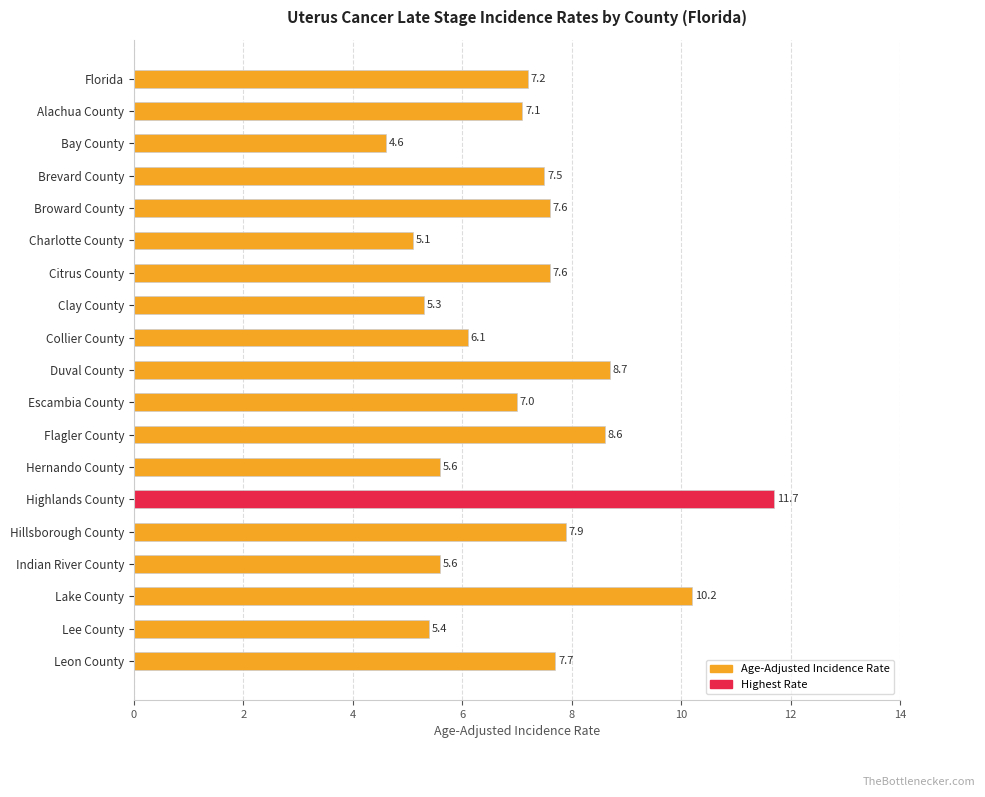

True or false: the data shows 8.0 at Clay County.

False